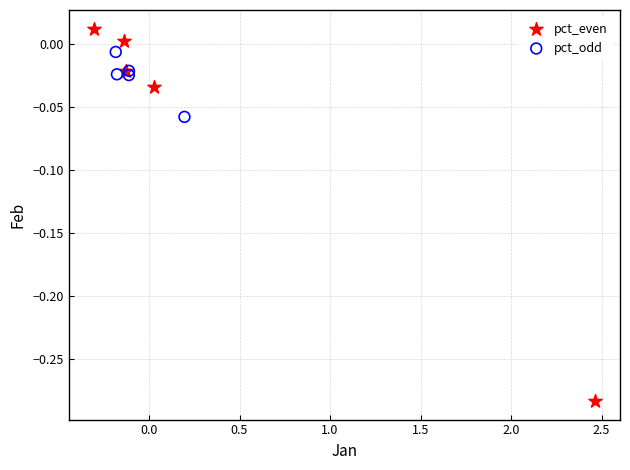

Which series contains the highest Y value?

pct_even